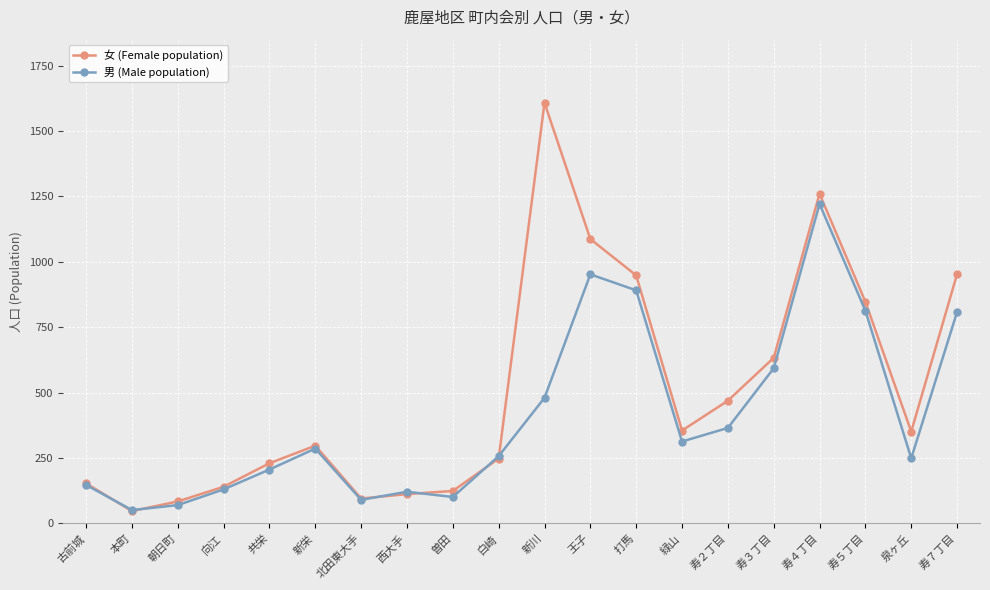

List the series in order of their peak value, highest first.

女 (Female population), 男 (Male population)